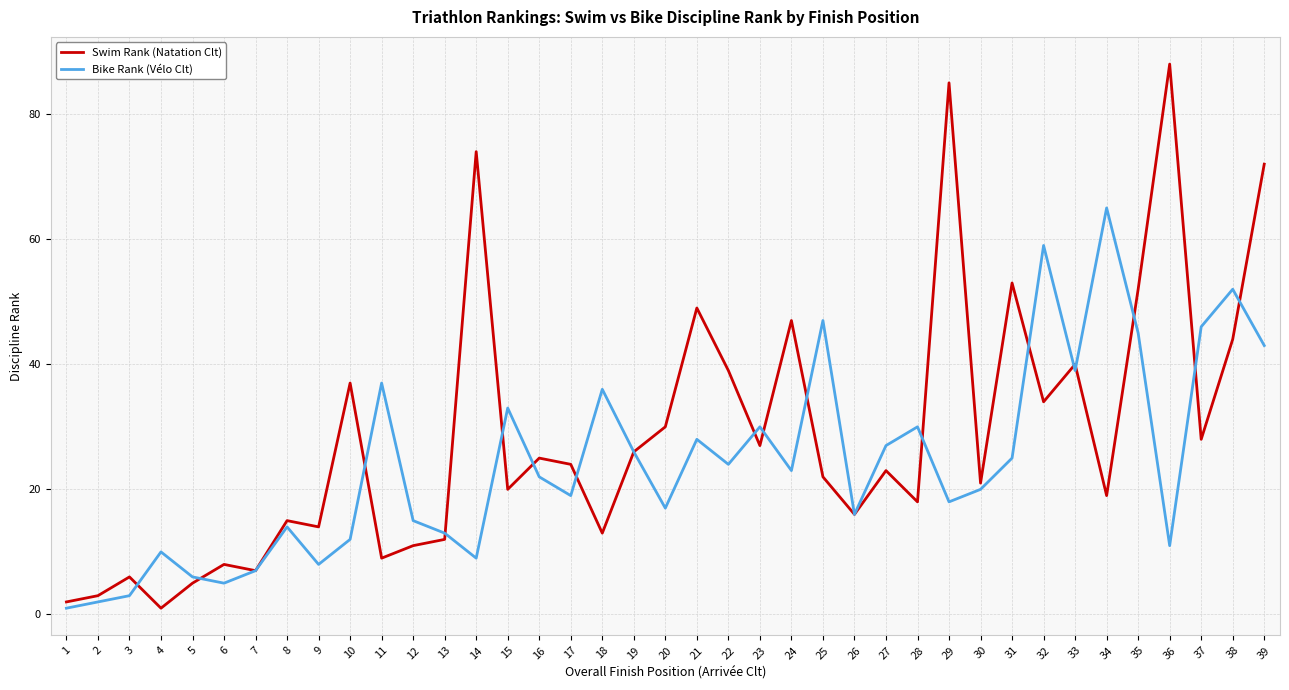

Which series has the widest spread of values?

Swim Rank (Natation Clt)